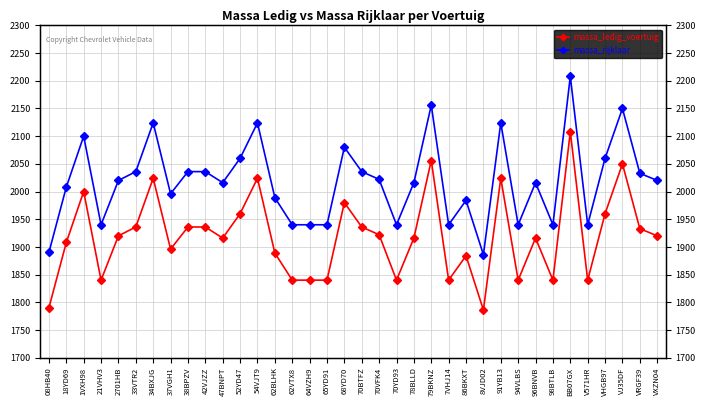

True or false: massa_ledig_voertuig has more than 1 interior local peaks.

True